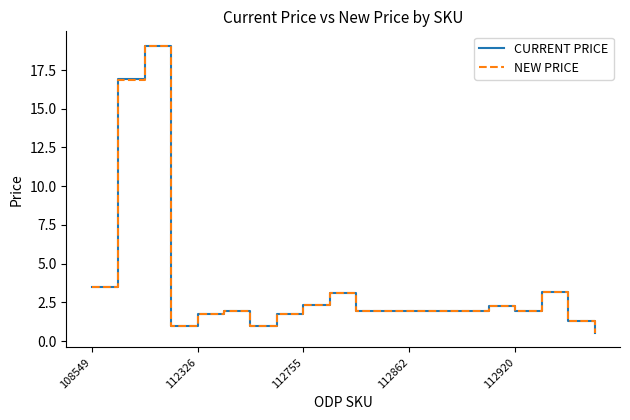

Which series has the widest spread of values?

CURRENT PRICE